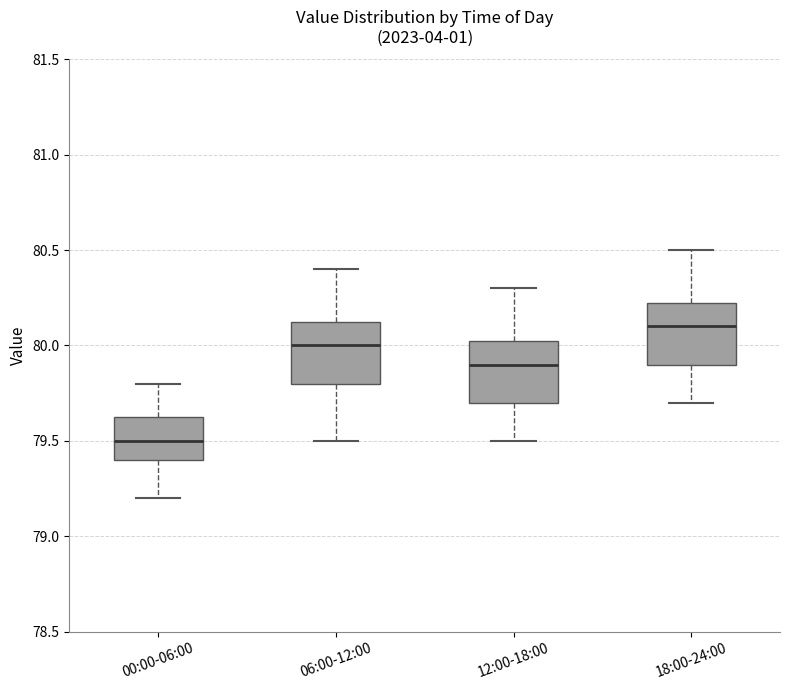

Reading left to right, transcribe this box plot: for each box, give where its median line is, the range the box spans, and where its two whiskers end, as read against the y-axis. The values are not printed on the chart, so give them approximately, as read against the axis.

00:00-06:00: median 79.50, box 79.40 to 79.65, whiskers 79.20 to 79.80
06:00-12:00: median 80.00, box 79.80 to 80.15, whiskers 79.50 to 80.40
12:00-18:00: median 79.90, box 79.70 to 80.05, whiskers 79.50 to 80.30
18:00-24:00: median 80.10, box 79.90 to 80.25, whiskers 79.70 to 80.50